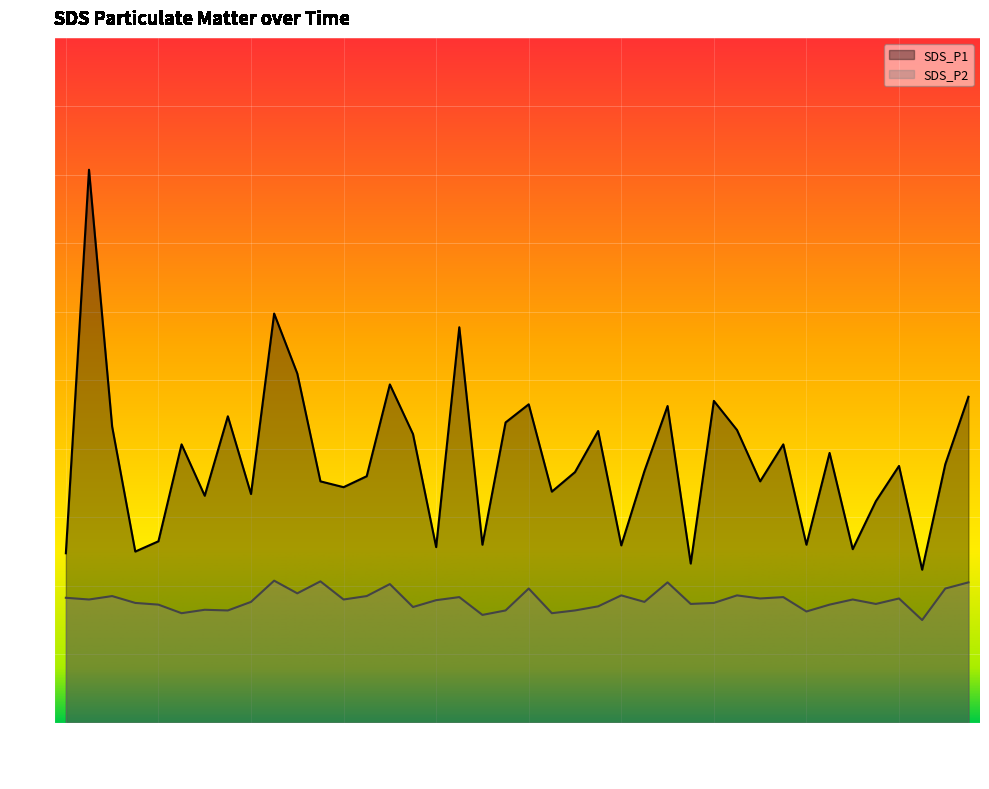

What is the label of the 16th point from the right?

01:01